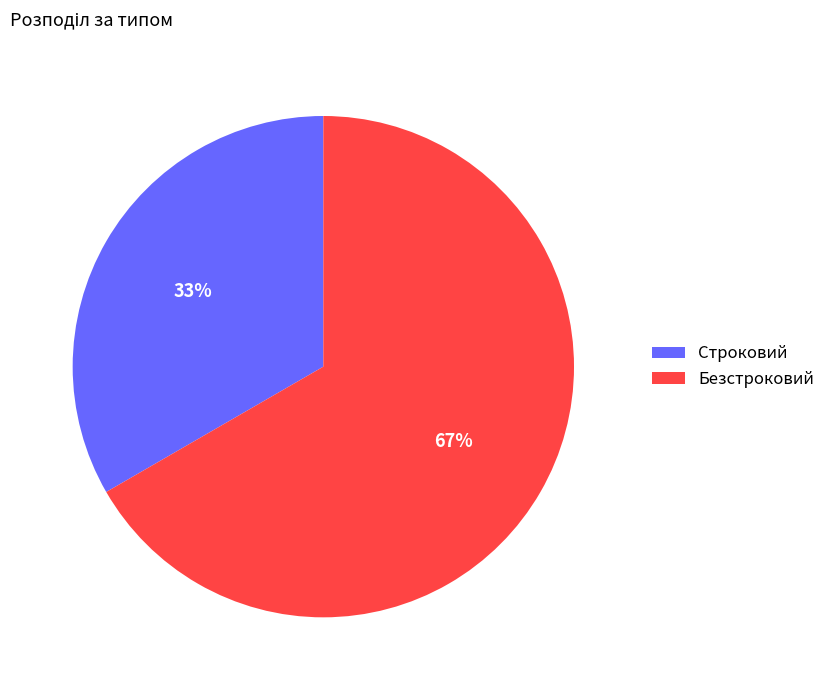

Does Строковий account for over 50% of the chart?

No